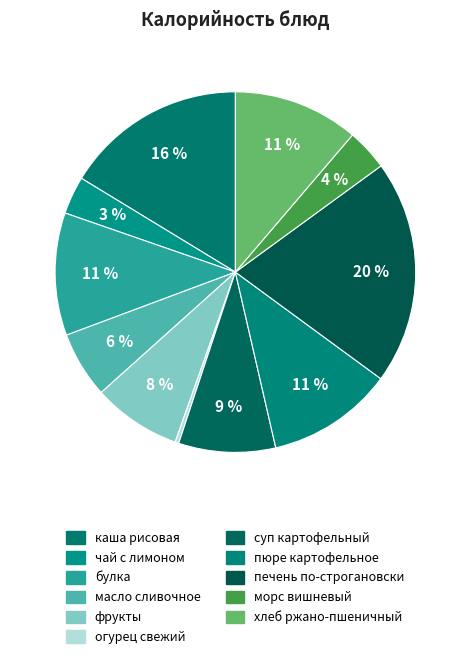

To the nearest percent, what is the difference between the largest and smallest slice percentages?

20%